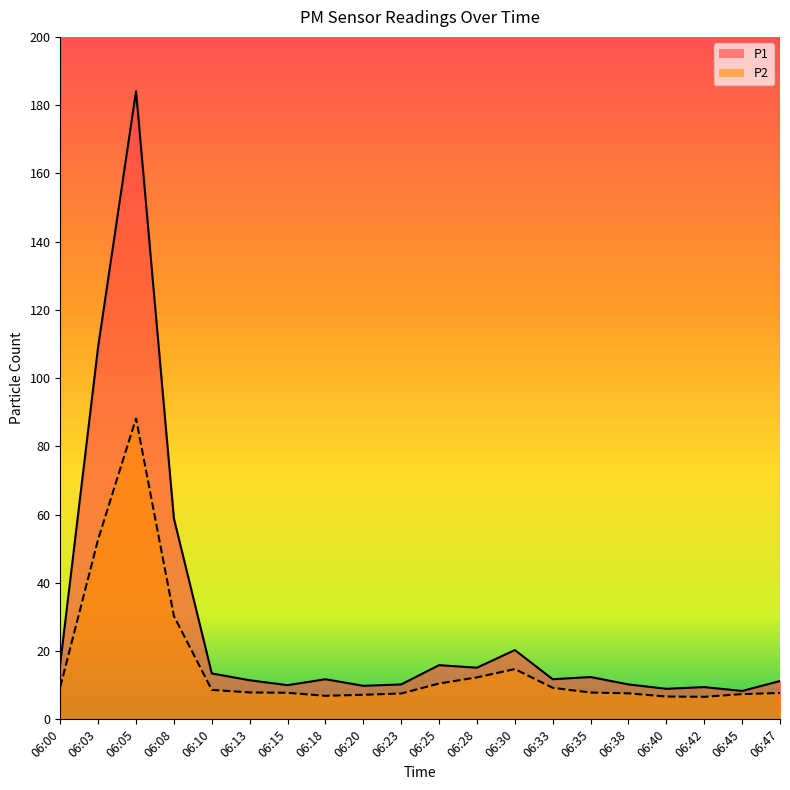

Rank the series by their average value, from highest to lowest.

P1, P2